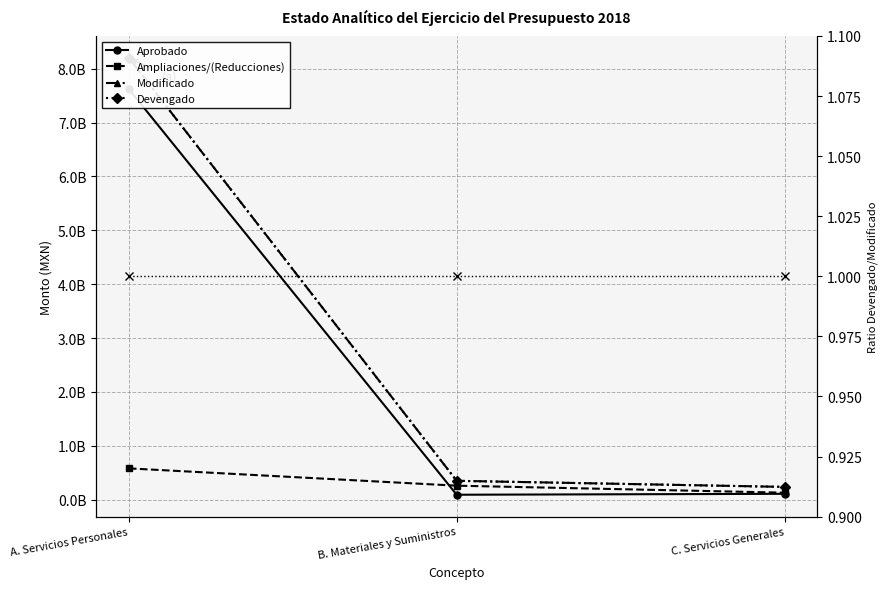

Rank the series by their maximum value, from lowest to highest.

Devengado/Modificado, Ampliaciones/(Reducciones), Aprobado, Modificado, Devengado